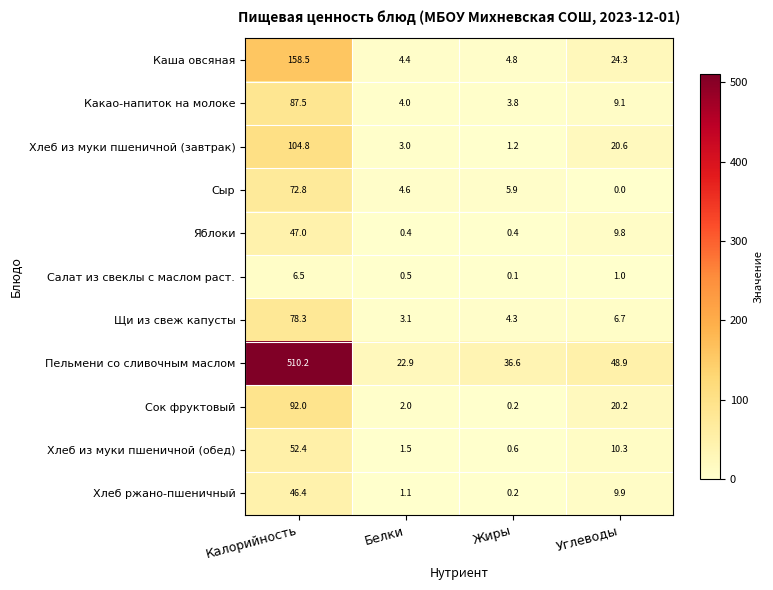

Rank the categories by Сыр value from highest to lowest.

Калорийность, Жиры, Белки, Углеводы